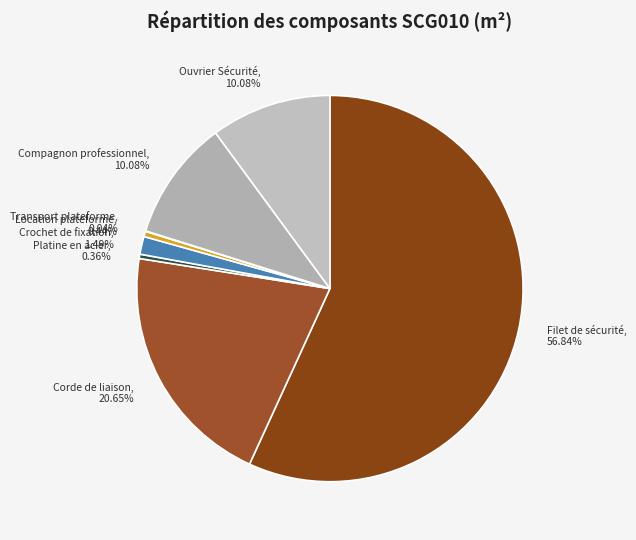

To the nearest percent, what is the difference between the largest and smallest slice percentages?

57%